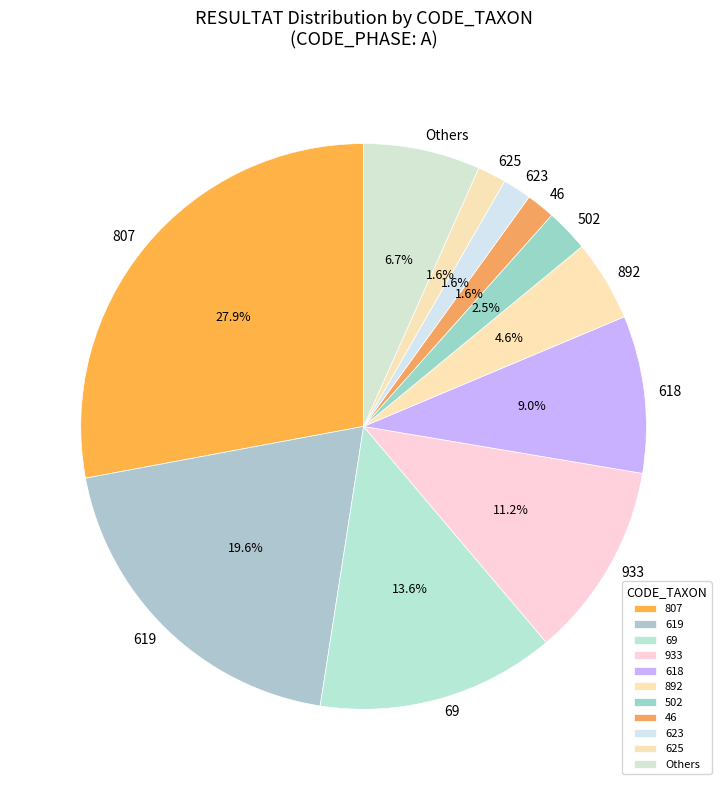

Combined, do 618 and 625 account for over 50%?

No